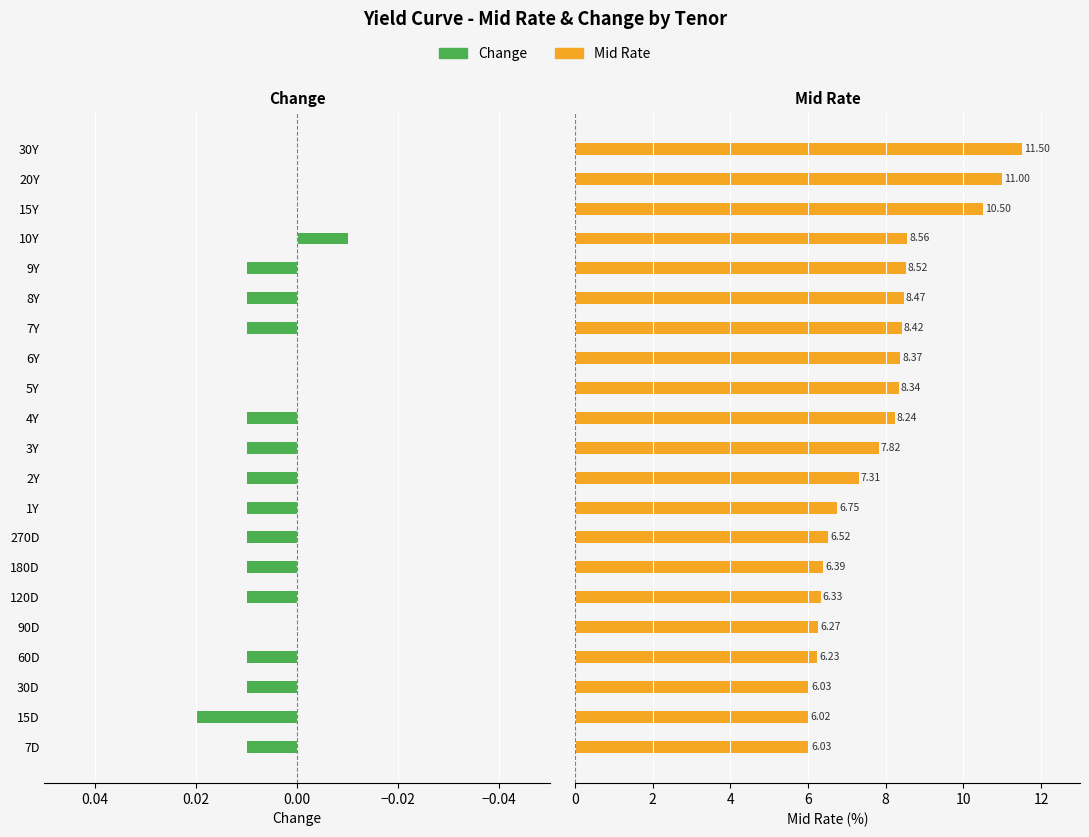

What is the value of the Mid Rate bar at the 12th from the left?

8.2